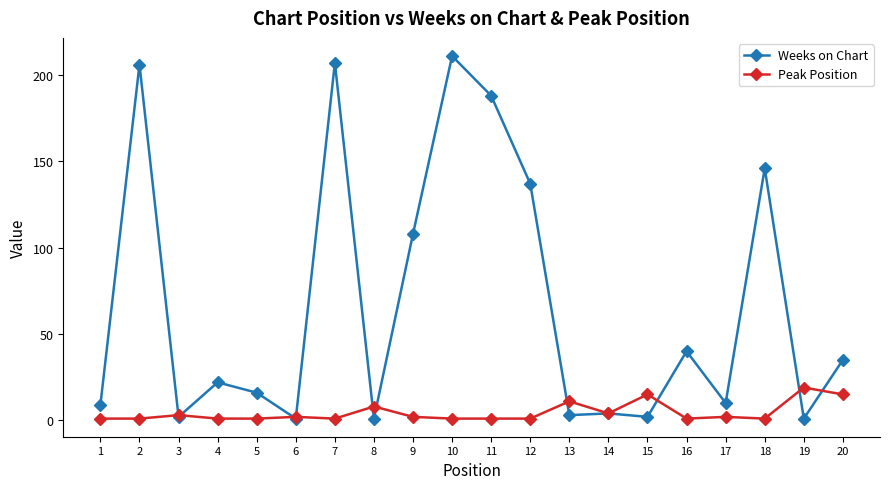

Is the value of Peak Position at 4 greater than the value of Weeks on Chart at 7?

No